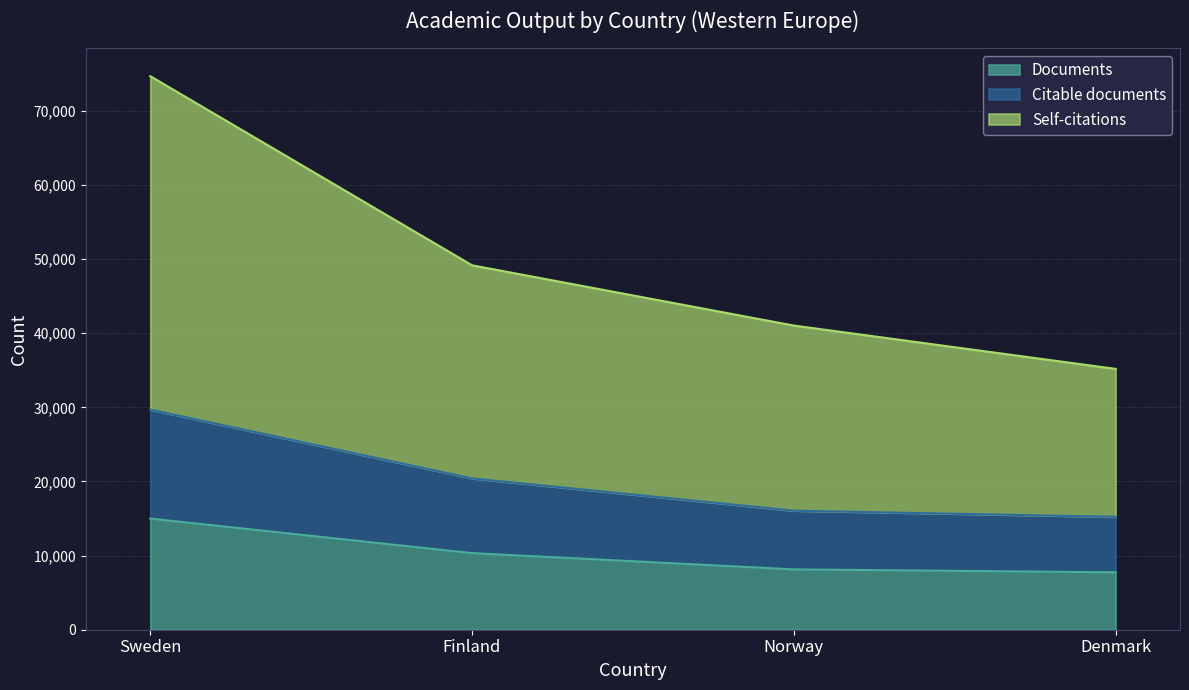

What value does the Citable documents series have at Sweden, to the nearest 50?

29700